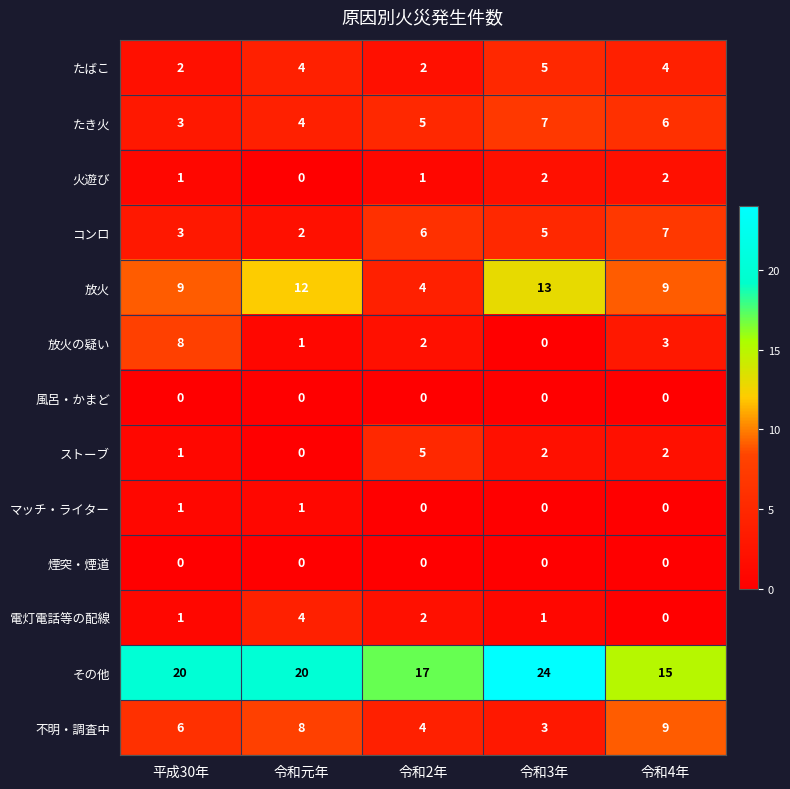

What is the difference between the highest and lowest values at 令和元年?

20